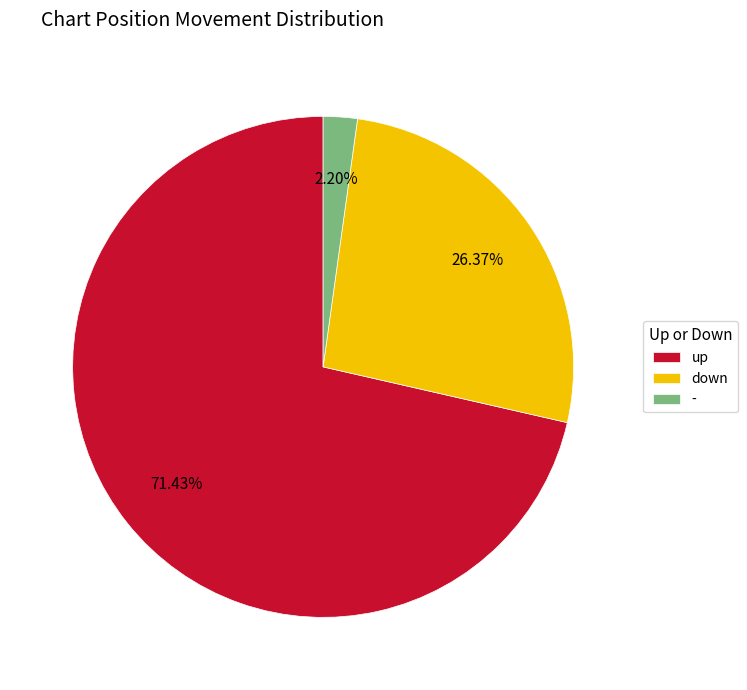

Which slice is the largest?

up